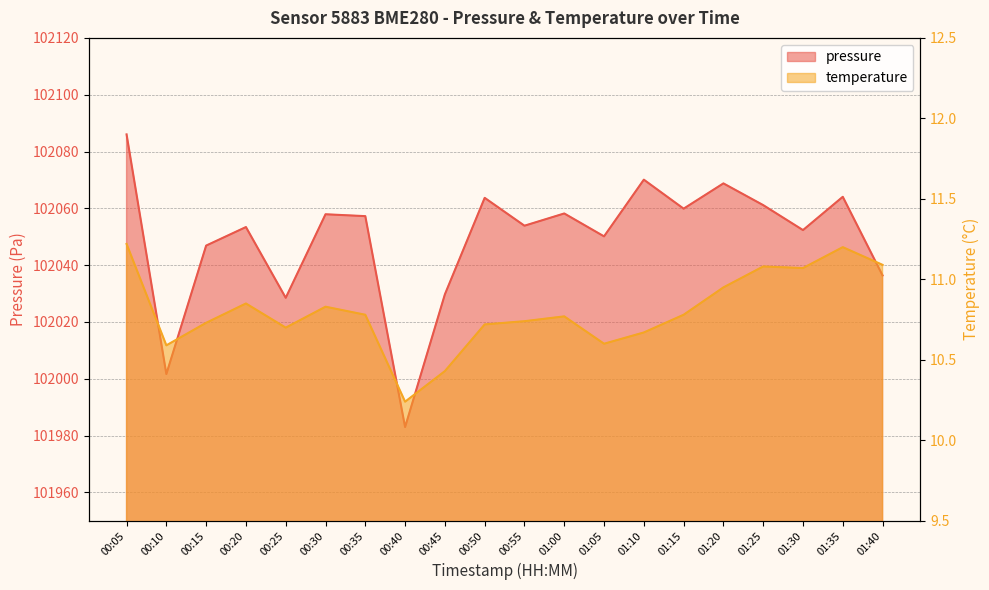

What is the total value across all series at 00:45?

102040.1